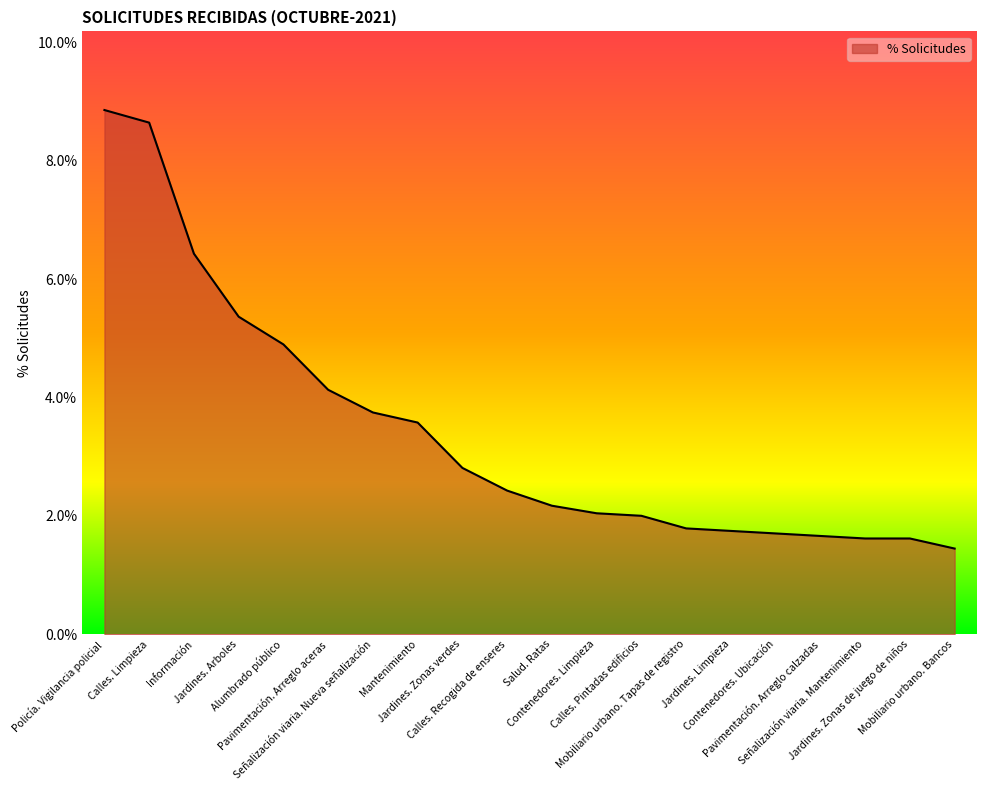

Does the chart have visible grid lines?

No